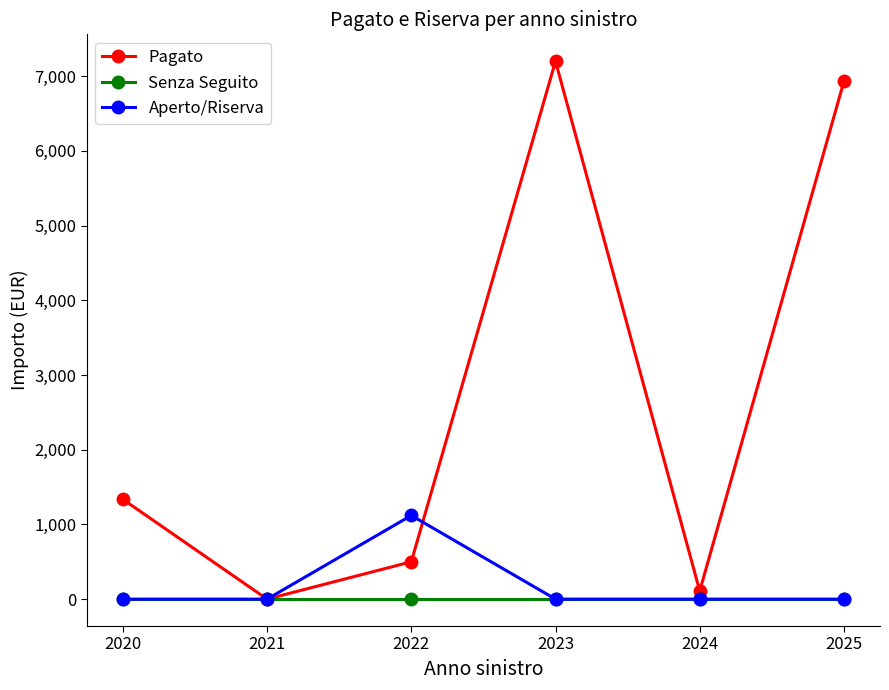

Does the chart have visible grid lines?

No